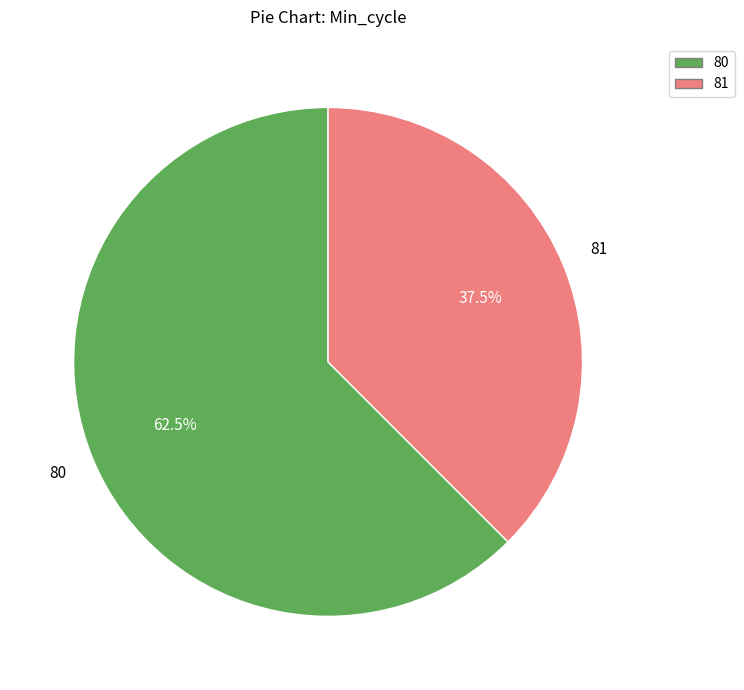

What portion of the pie excludes 80?

37.5%